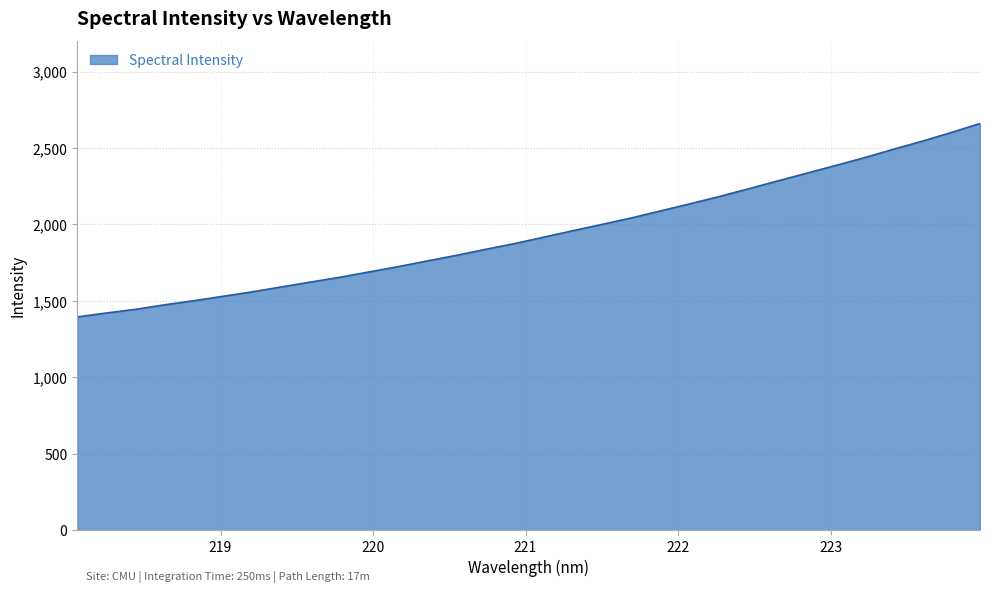

What is the maximum value shown in the chart?

2659.8